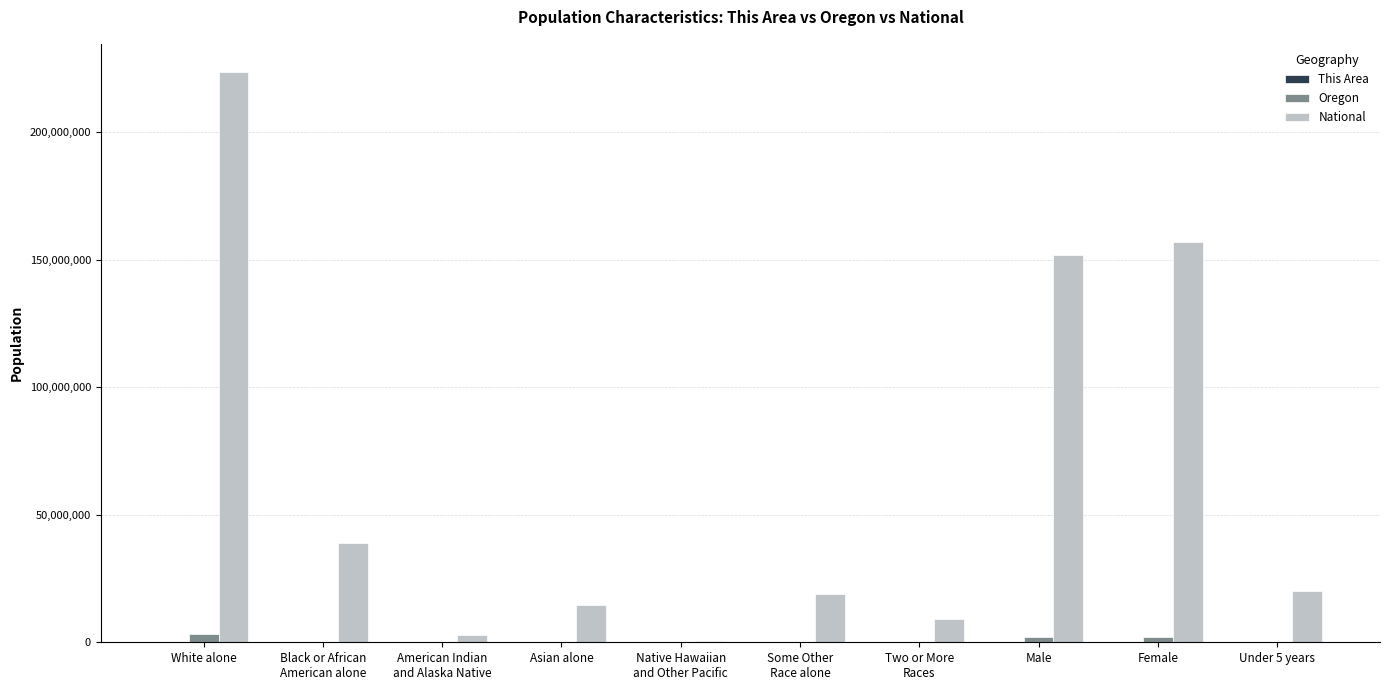

Which series has the largest total across all categories?

National